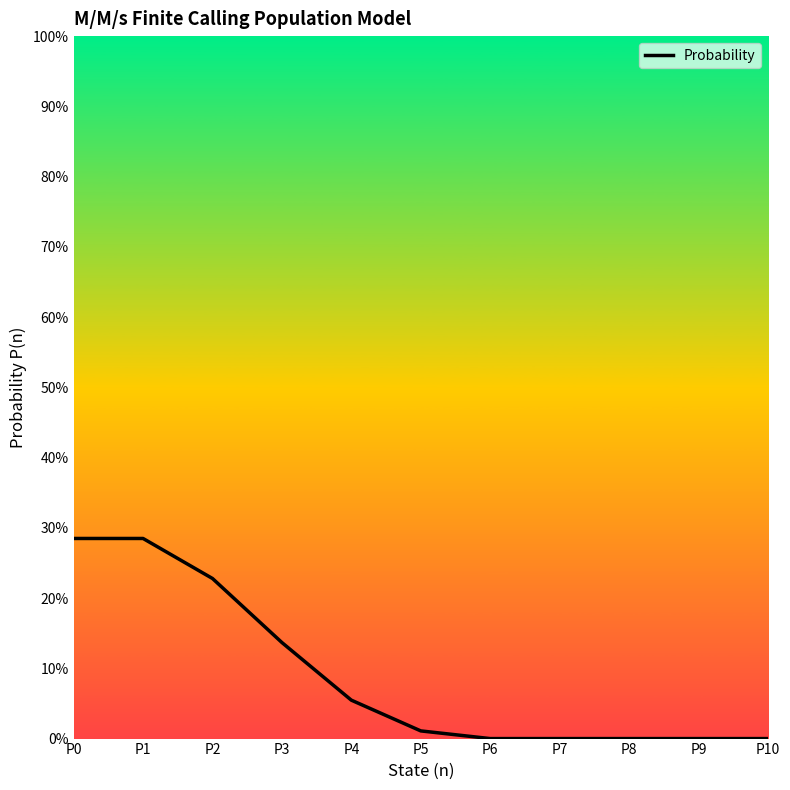

True or false: the data has more than 2 interior local peaks.

False